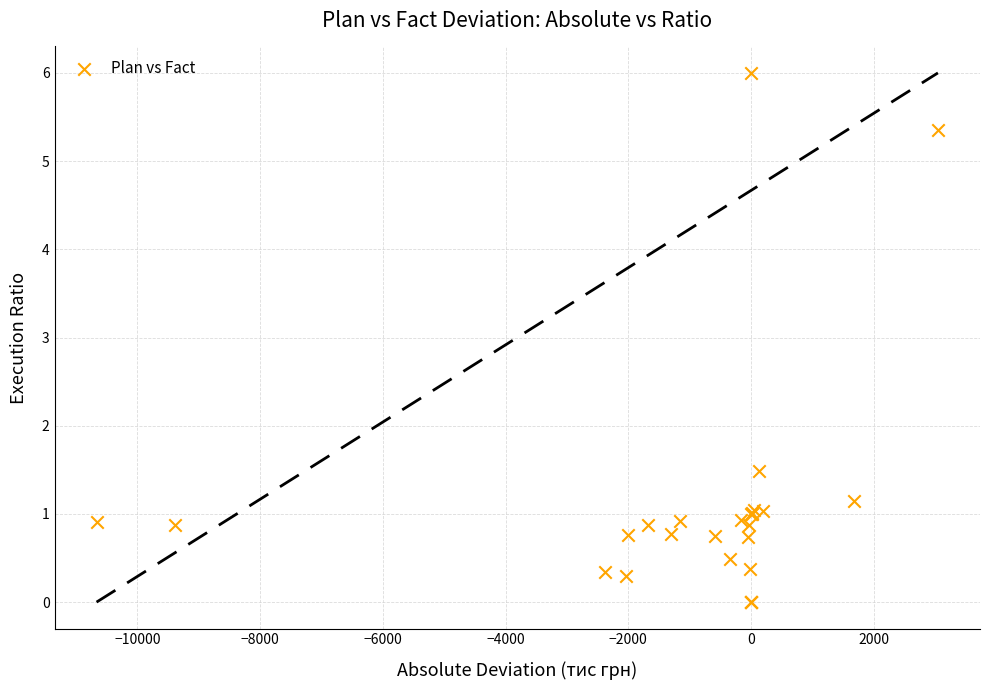

What Y value in the scatter plot is closest to 3?

1.5